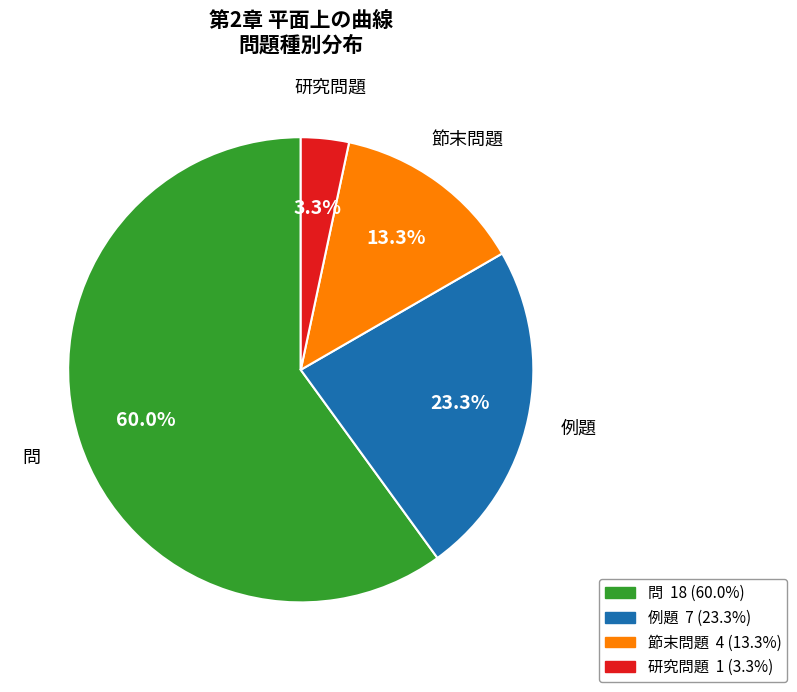

Does any single category account for the majority?

Yes